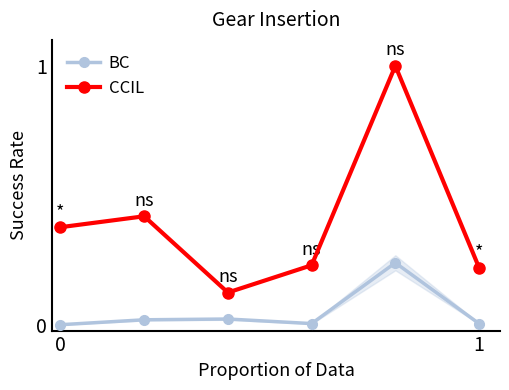

True or false: BC has more than 2 points higher than both neighbors.

False